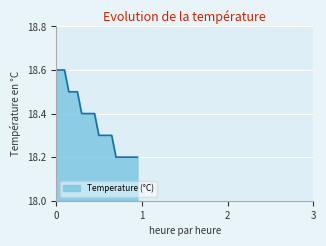

What is the greatest value displayed?

18.6